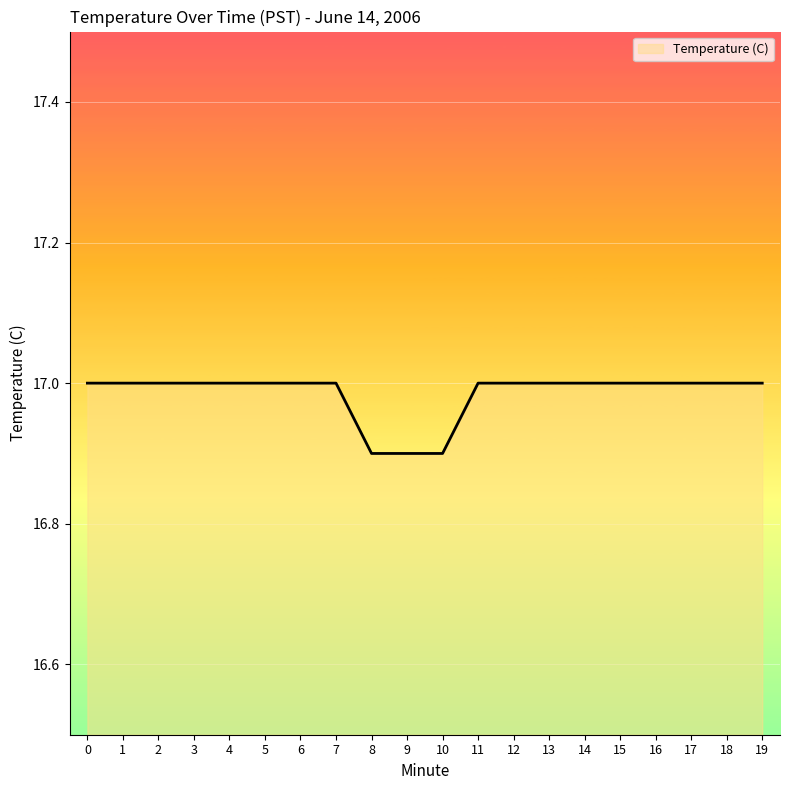

Reading left to right, extract all data points from this chart.

17.0	17.0	17.0	17.0	17.0	17.0	17.0	17.0	16.9	16.9	16.9	17.0	17.0	17.0	17.0	17.0	17.0	17.0	17.0	17.0